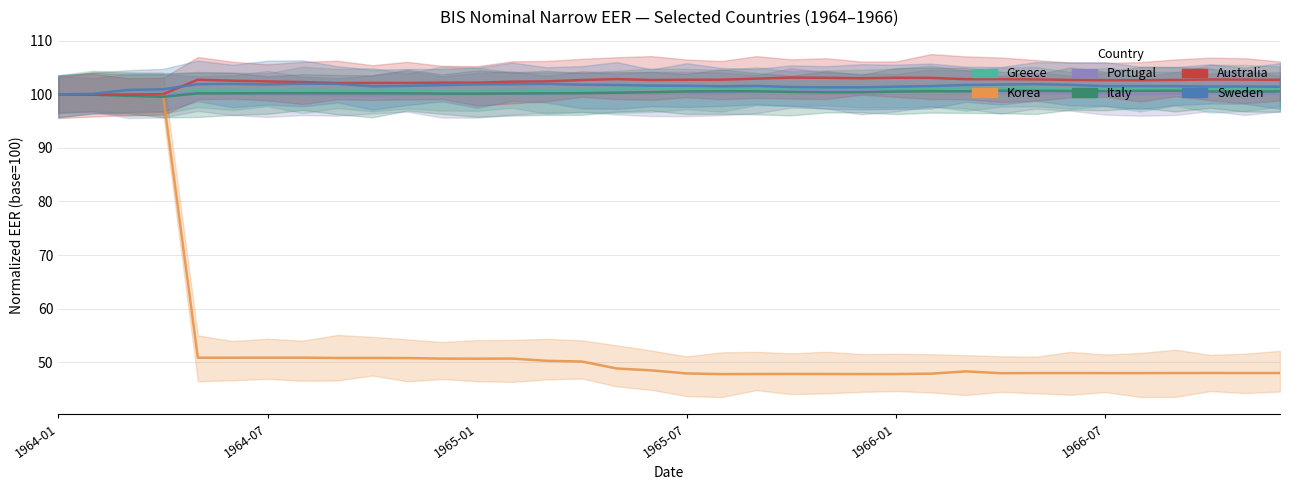

Which series has the widest spread of values?

Korea